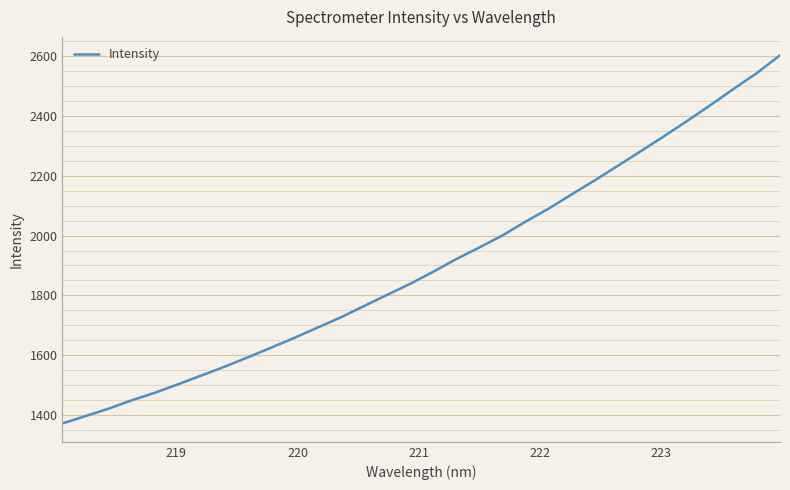

What is the maximum value shown in the chart?

2603.0